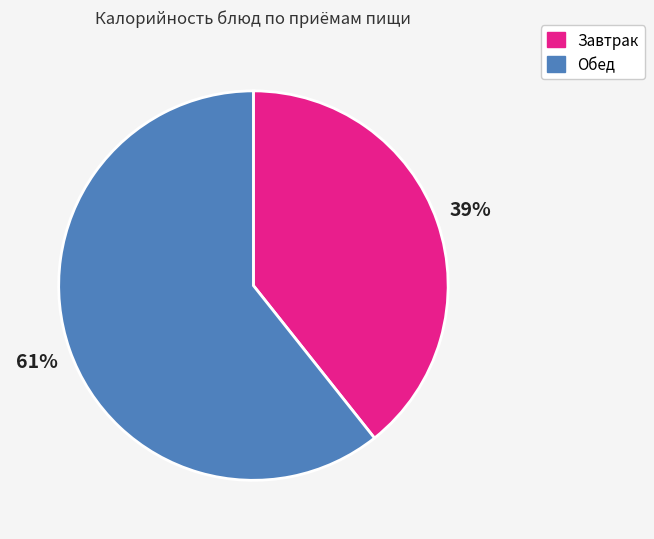

Rank the categories by value from highest to lowest.

Обед, Завтрак